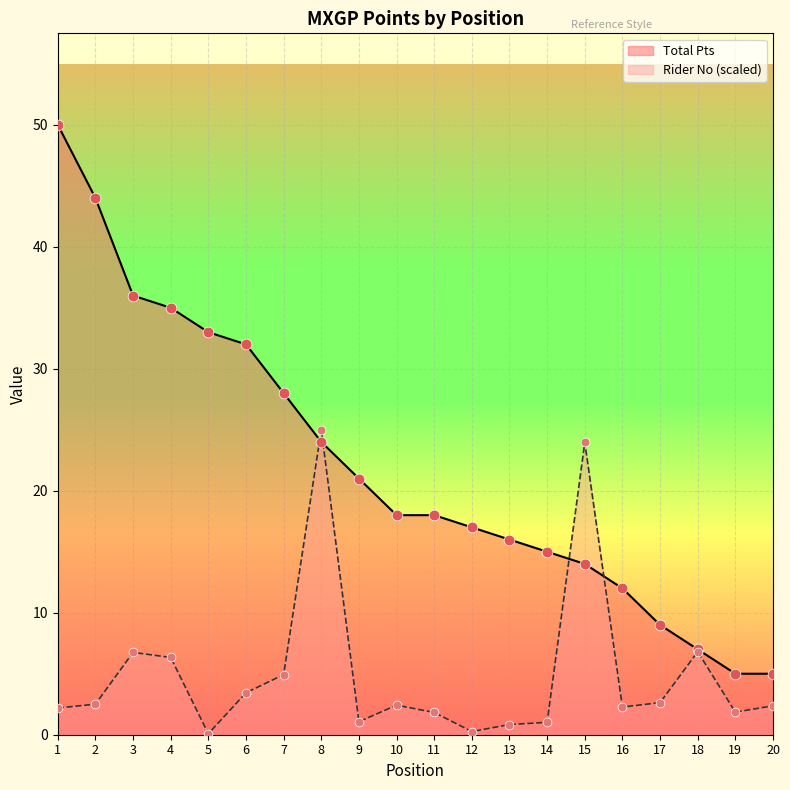

What are all the series names shown in the legend?

Total Pts, Rider No (scaled)